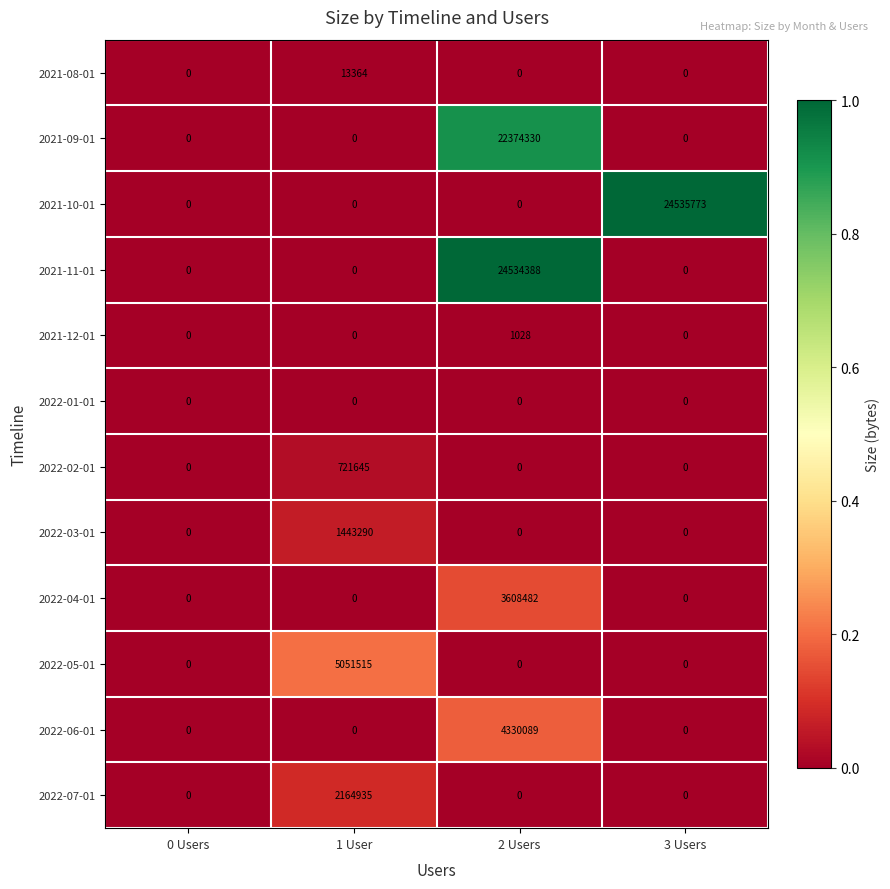

At which category is the sum across all series the highest?

2 Users